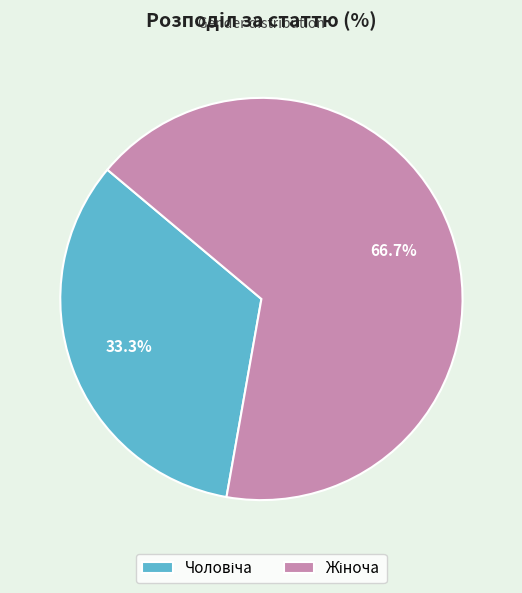

Does any single category account for the majority?

Yes